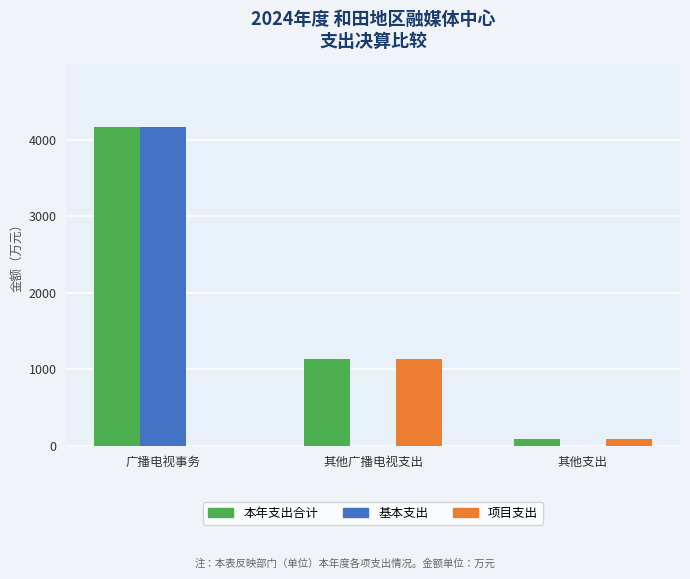

Is the value of 基本支出 at 广播电视事务 greater than the value of 项目支出 at 其他广播电视支出?

Yes